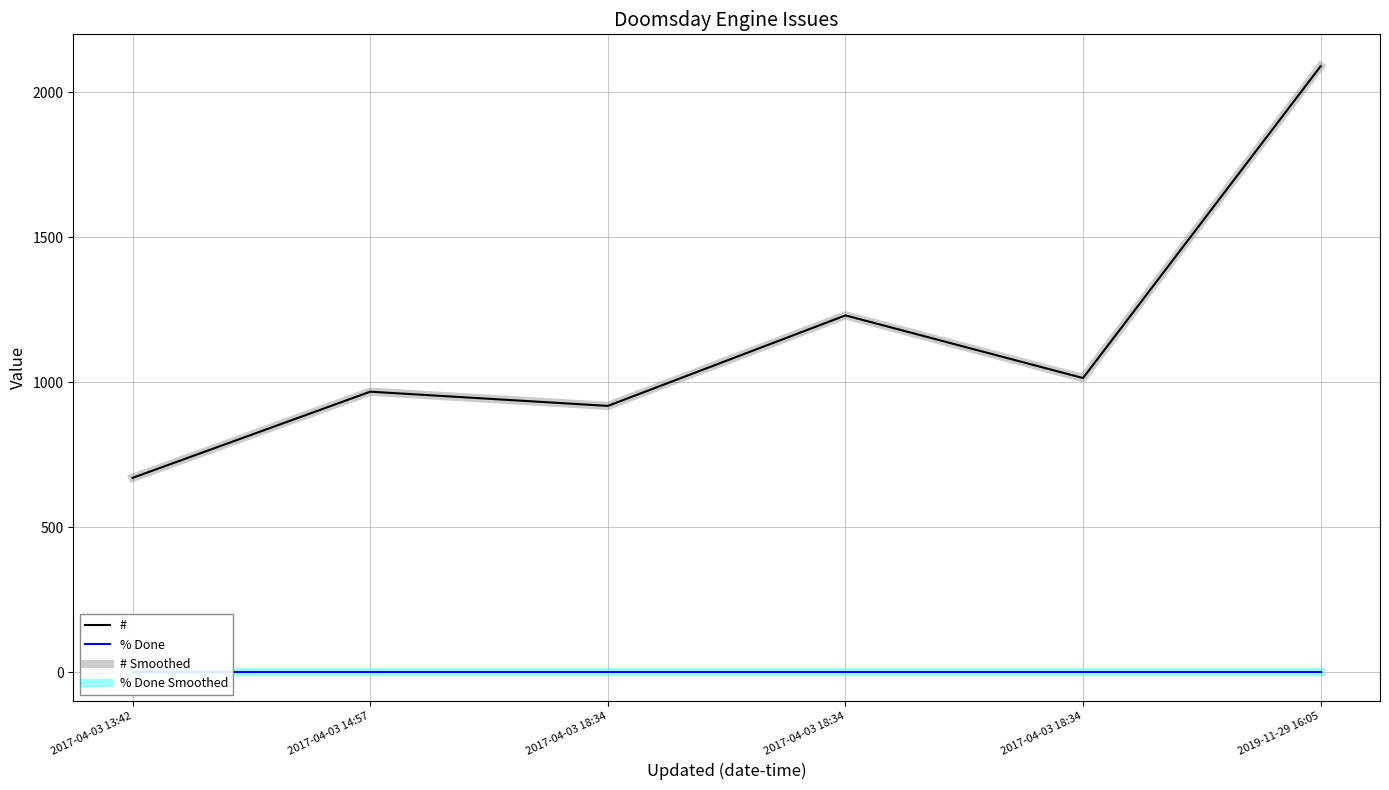

What is the average value of the # series?

1149